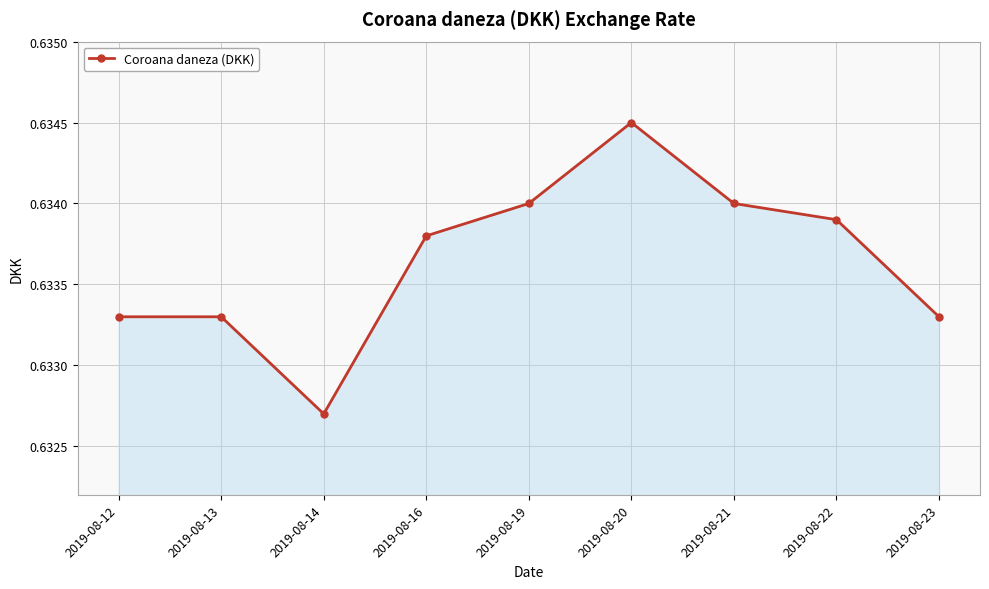

What is the sum of all values?

5.7